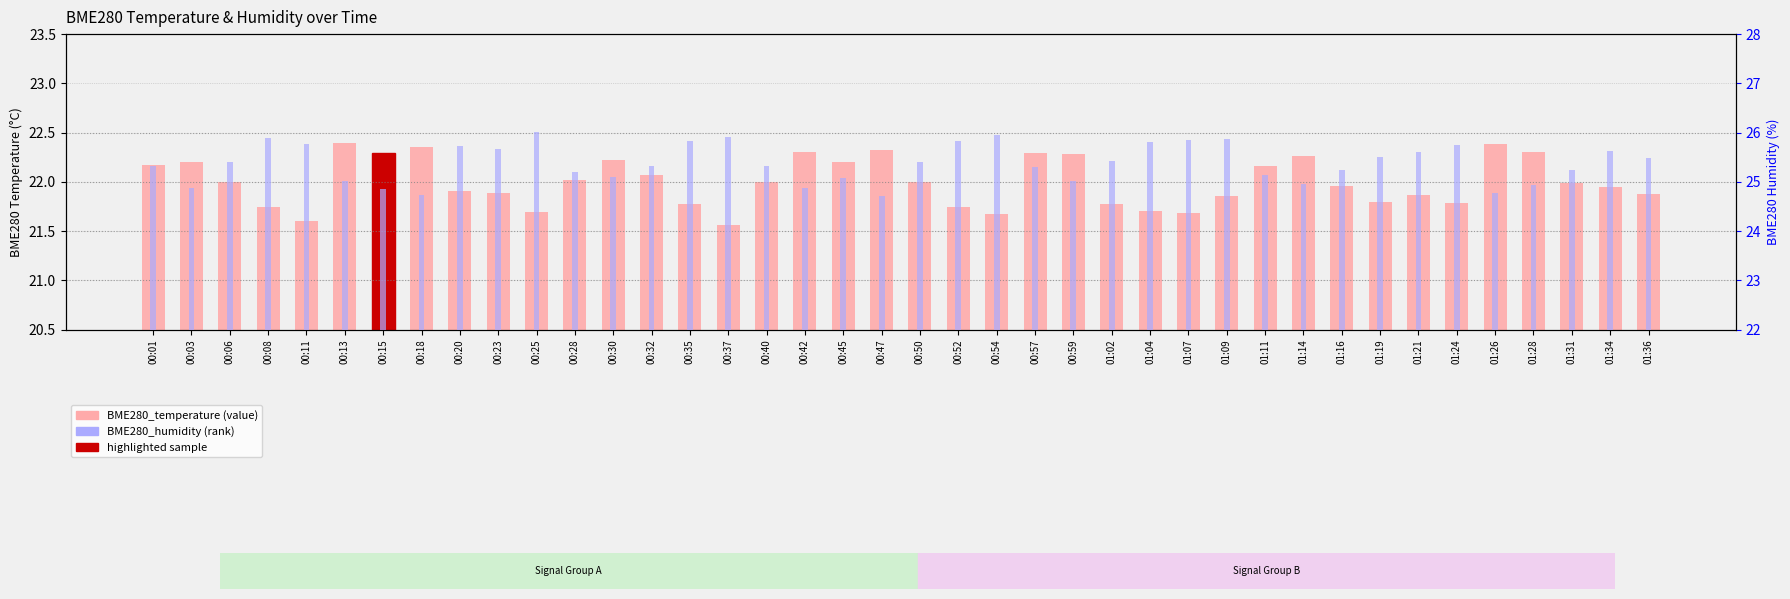

True or false: BME280_humidity has a value of 33.1 at 00:06.

False